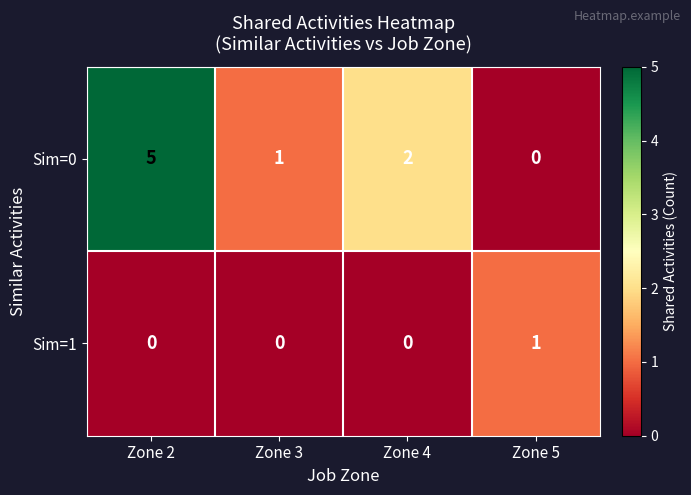

Rank the series by their average value, from lowest to highest.

row_1, row_0